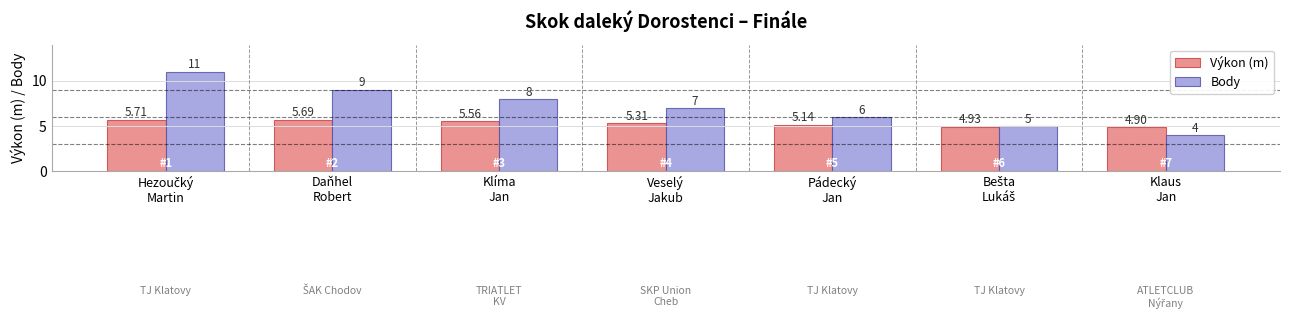

What are all the series names shown in the legend?

Výkon (m), Body